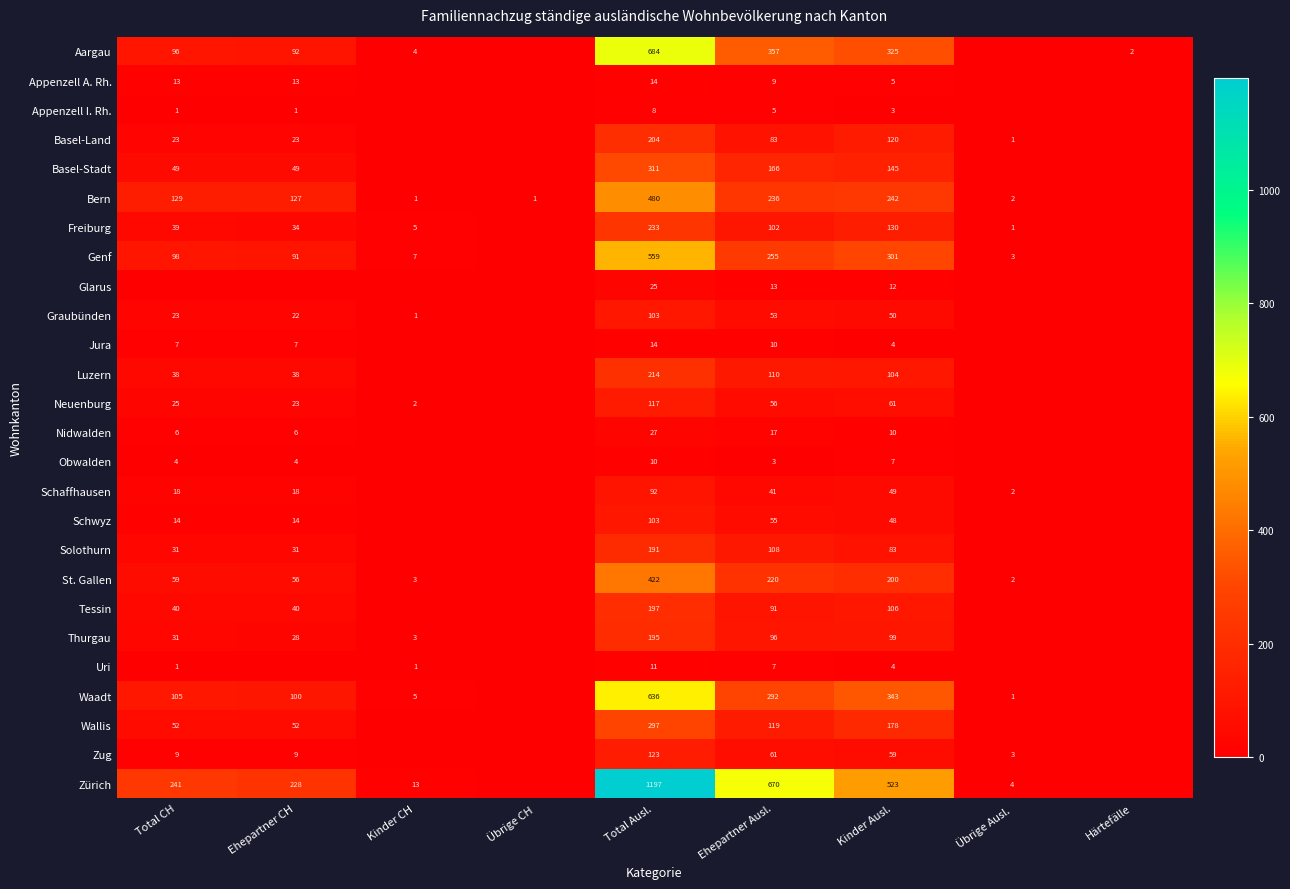

True or false: Schaffhausen has a value of 9 at Total CH.

False